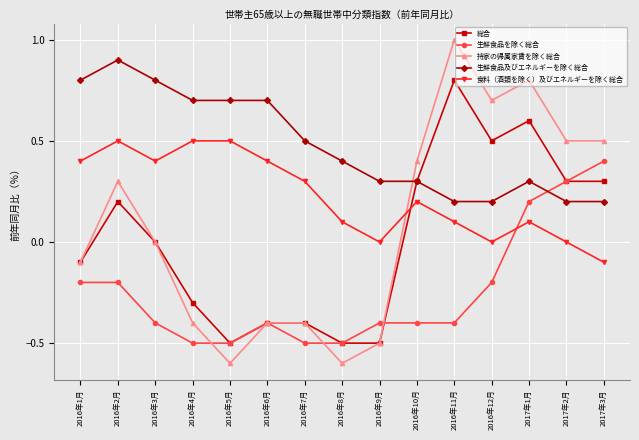

Reading left to right, list all the values displayed in this chart.

総合: 2016年1月=-0.1	2016年2月=0.2	2016年3月=0.0	2016年4月=-0.3	2016年5月=-0.5	2016年6月=-0.4	2016年7月=-0.4	2016年8月=-0.5	2016年9月=-0.5	2016年10月=0.3	2016年11月=0.8	2016年12月=0.5	2017年1月=0.6	2017年2月=0.3	2017年3月=0.3
生鮮食品を除く総合: 2016年1月=-0.2	2016年2月=-0.2	2016年3月=-0.4	2016年4月=-0.5	2016年5月=-0.5	2016年6月=-0.4	2016年7月=-0.5	2016年8月=-0.5	2016年9月=-0.4	2016年10月=-0.4	2016年11月=-0.4	2016年12月=-0.2	2017年1月=0.2	2017年2月=0.3	2017年3月=0.4
持家の帰属家賃を除く総合: 2016年1月=-0.1	2016年2月=0.3	2016年3月=0.0	2016年4月=-0.4	2016年5月=-0.6	2016年6月=-0.4	2016年7月=-0.4	2016年8月=-0.6	2016年9月=-0.5	2016年10月=0.4	2016年11月=1.0	2016年12月=0.7	2017年1月=0.8	2017年2月=0.5	2017年3月=0.5
生鮮食品及びエネルギーを除く総合: 2016年1月=0.8	2016年2月=0.9	2016年3月=0.8	2016年4月=0.7	2016年5月=0.7	2016年6月=0.7	2016年7月=0.5	2016年8月=0.4	2016年9月=0.3	2016年10月=0.3	2016年11月=0.2	2016年12月=0.2	2017年1月=0.3	2017年2月=0.2	2017年3月=0.2
食料（酒類を除く）及びエネルギーを除く総合: 2016年1月=0.4	2016年2月=0.5	2016年3月=0.4	2016年4月=0.5	2016年5月=0.5	2016年6月=0.4	2016年7月=0.3	2016年8月=0.1	2016年9月=0.0	2016年10月=0.2	2016年11月=0.1	2016年12月=0.0	2017年1月=0.1	2017年2月=0.0	2017年3月=-0.1